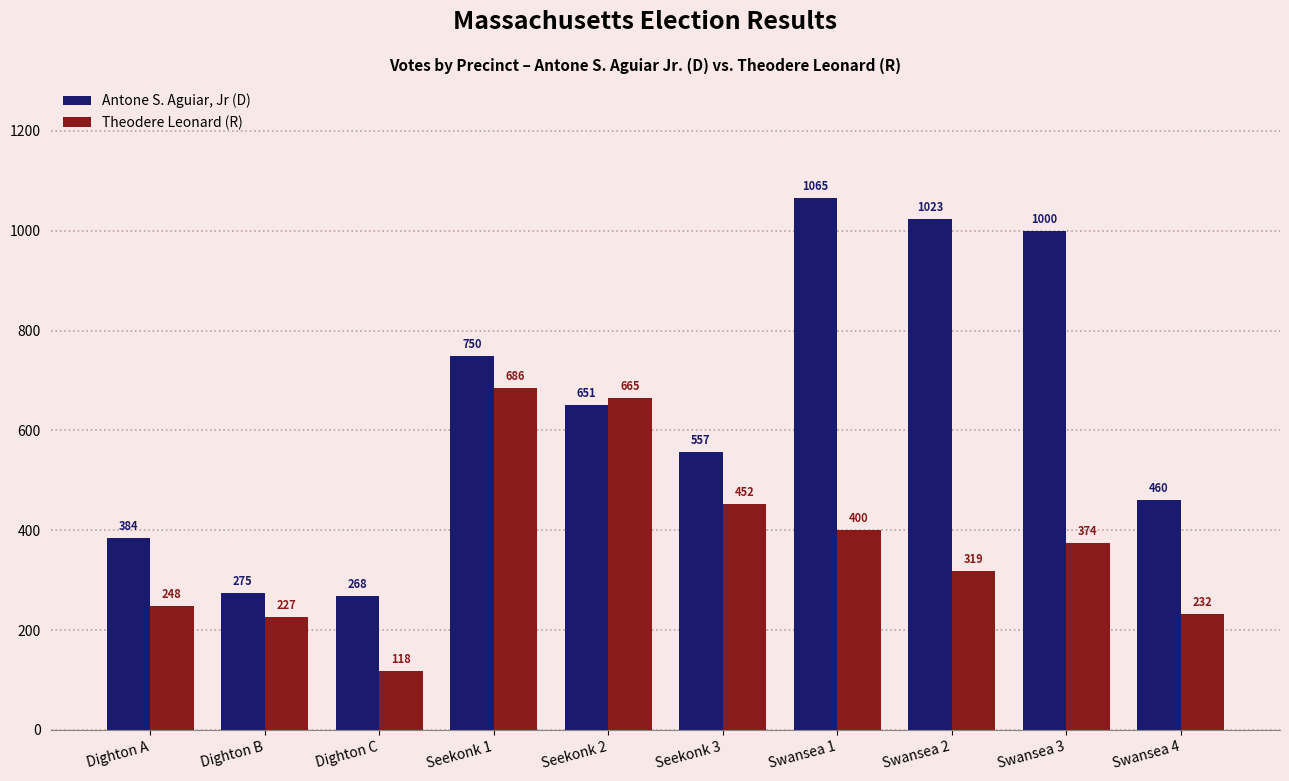

How many categories are shown in the chart?

10